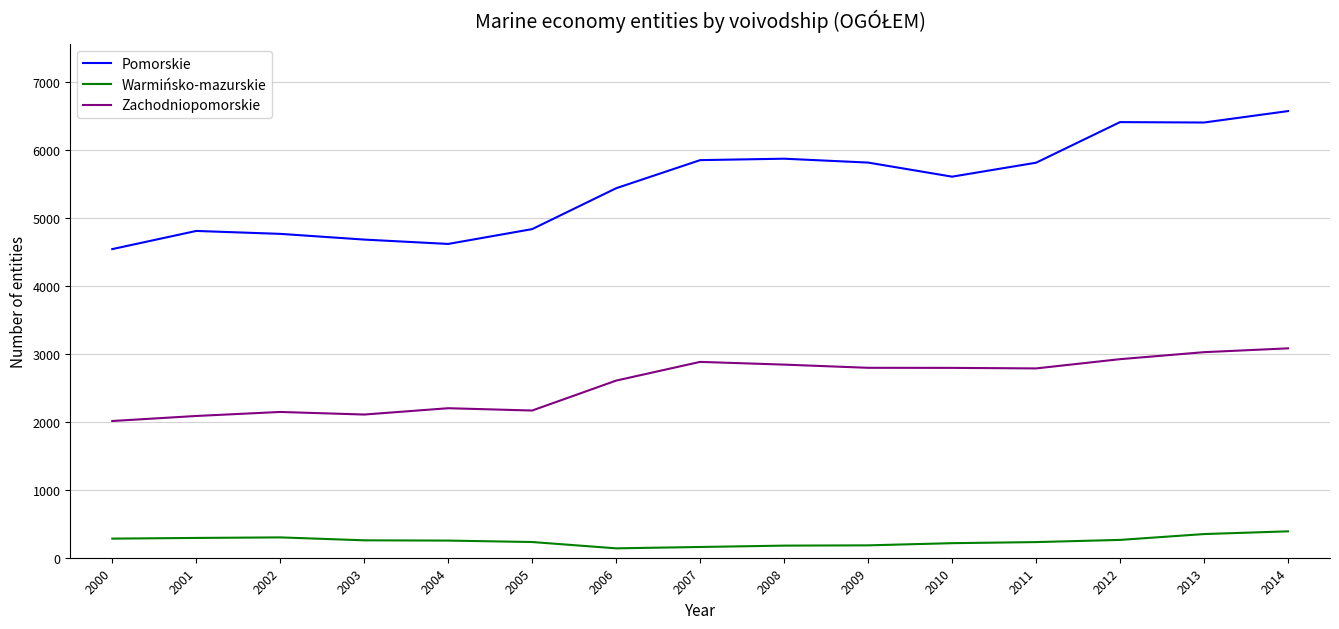

True or false: Warmińsko-mazurskie and Pomorskie intersect in this chart.

False